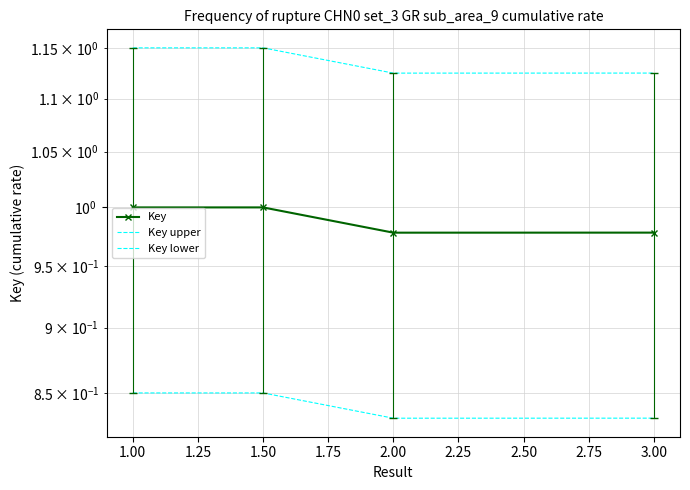

True or false: Key and Key upper intersect in this chart.

False